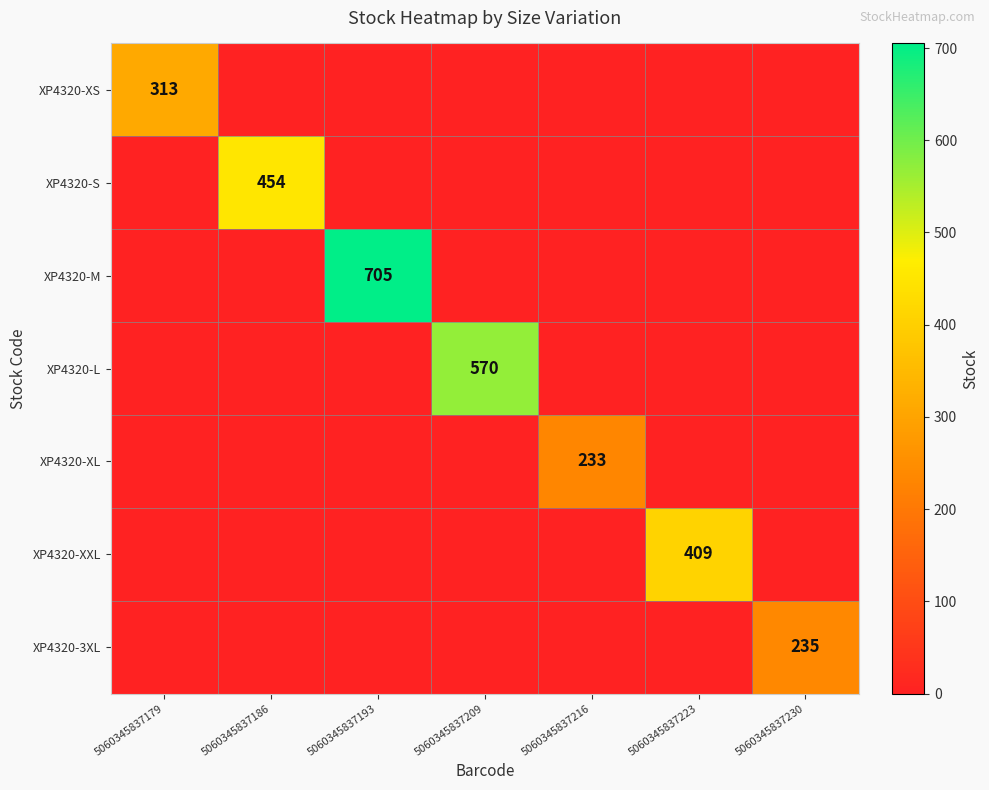

Rank the series at 5060345837209 from highest to lowest value.

XP4320-L, XP4320-XS, XP4320-S, XP4320-M, XP4320-XL, XP4320-XXL, XP4320-3XL